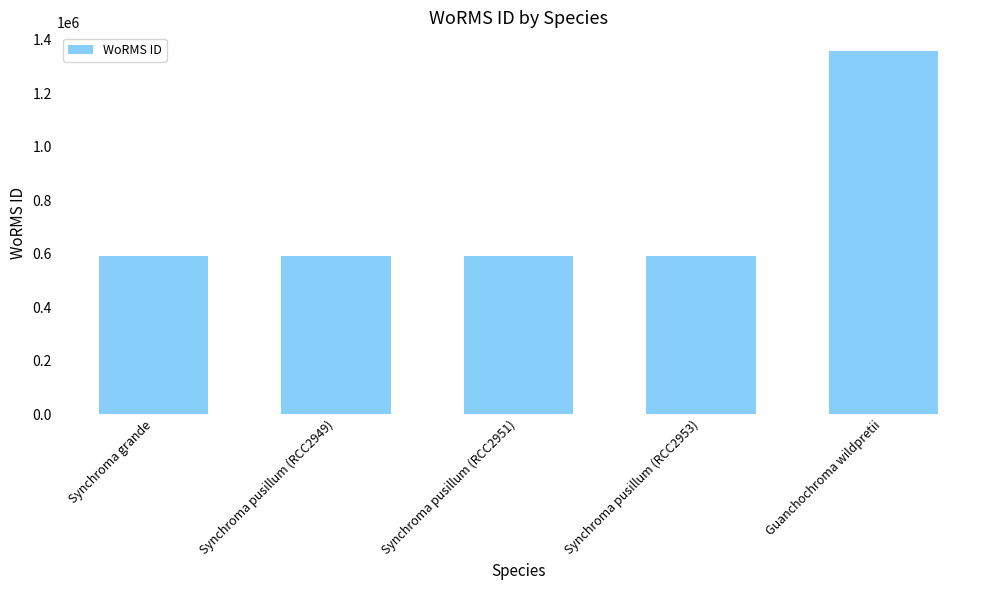

What is the minimum value shown in the chart?

590432